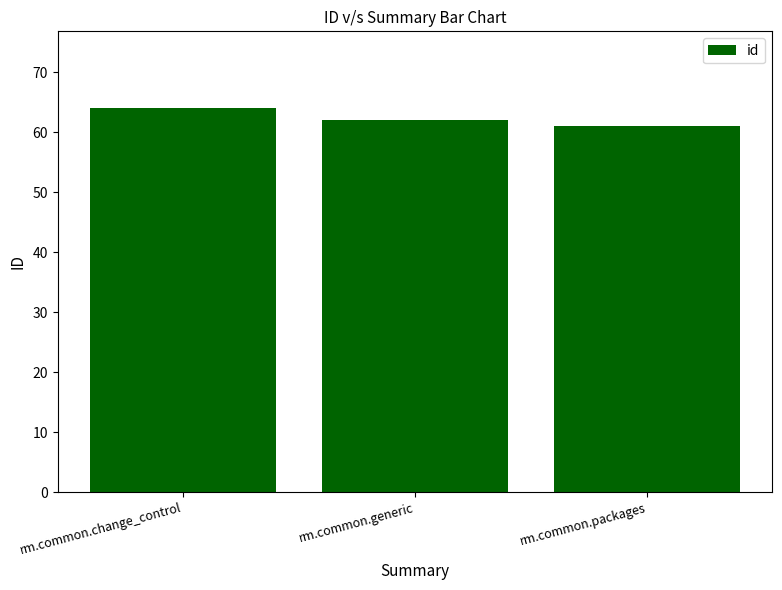

What is the change in value from rm.common.change_control to rm.common.generic?

-2